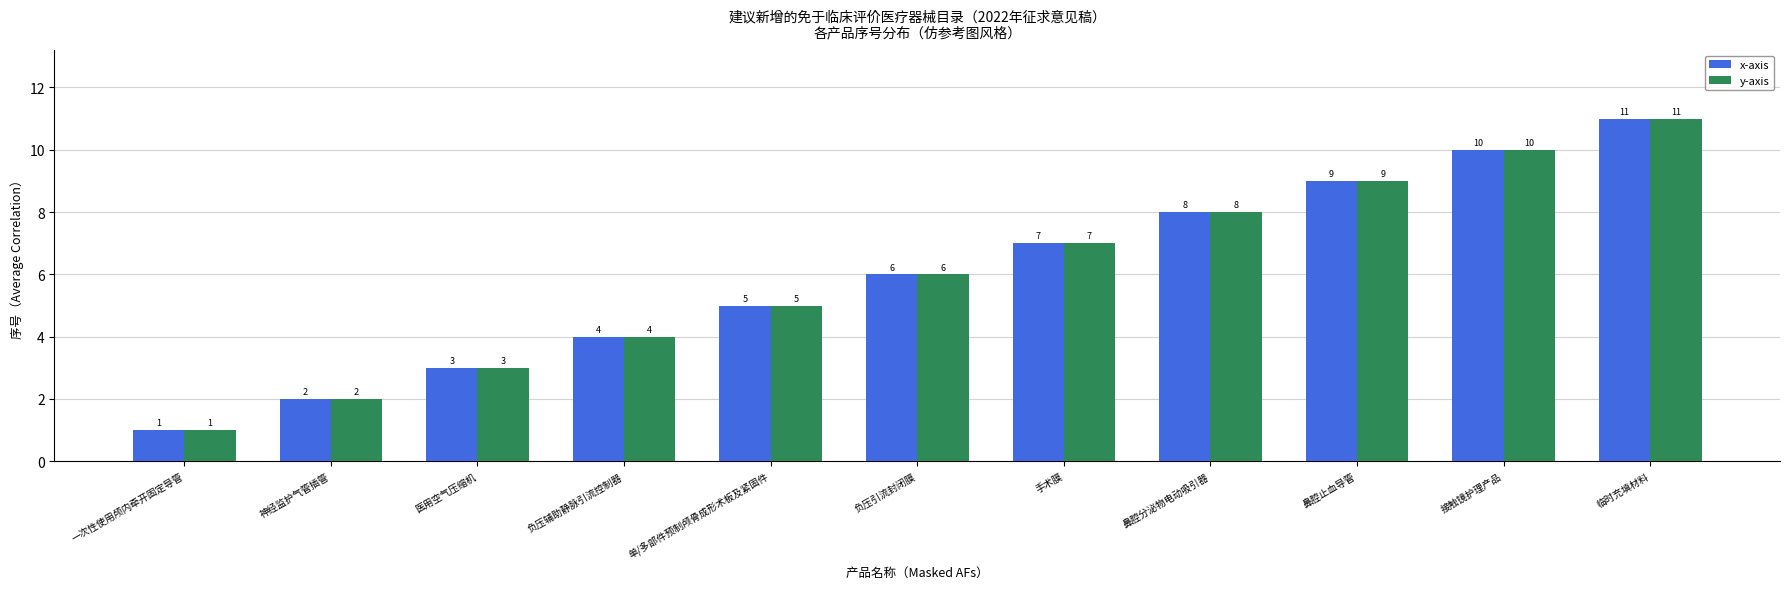

At which category is the sum across all series the highest?

临时充填材料